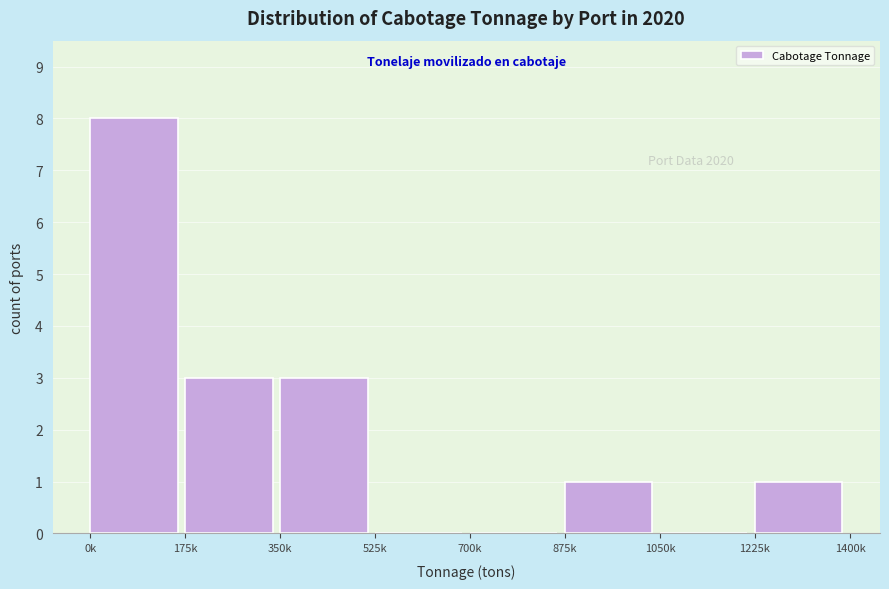

Reading right to left, extract all data points from this chart.

1225k=1	1050k=0	875k=1	700k=0	525k=0	350k=3	175k=3	0k=8